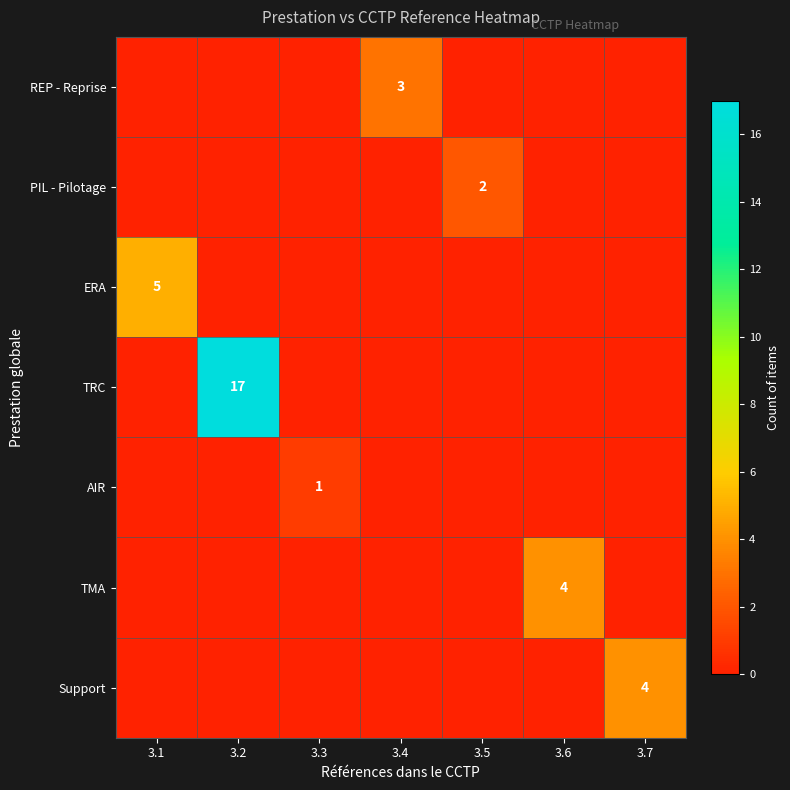

Is it true that REP - Reprise equals 1 at 3.4?

False